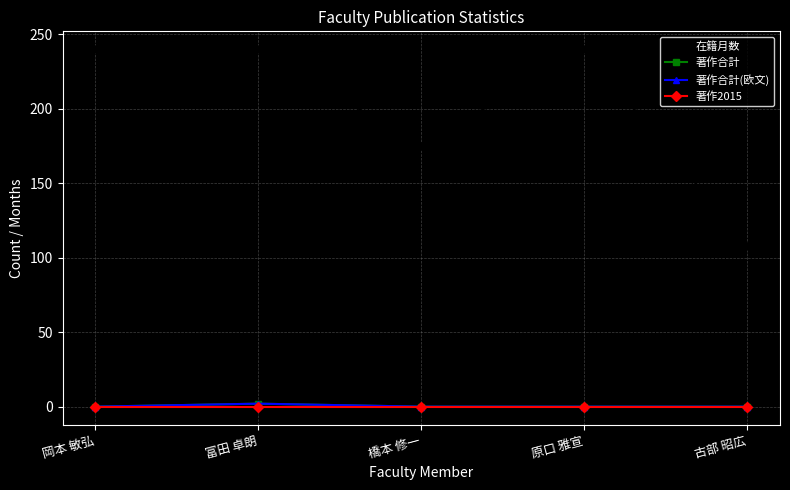

What position from the left is 岡本 敏弘?

1